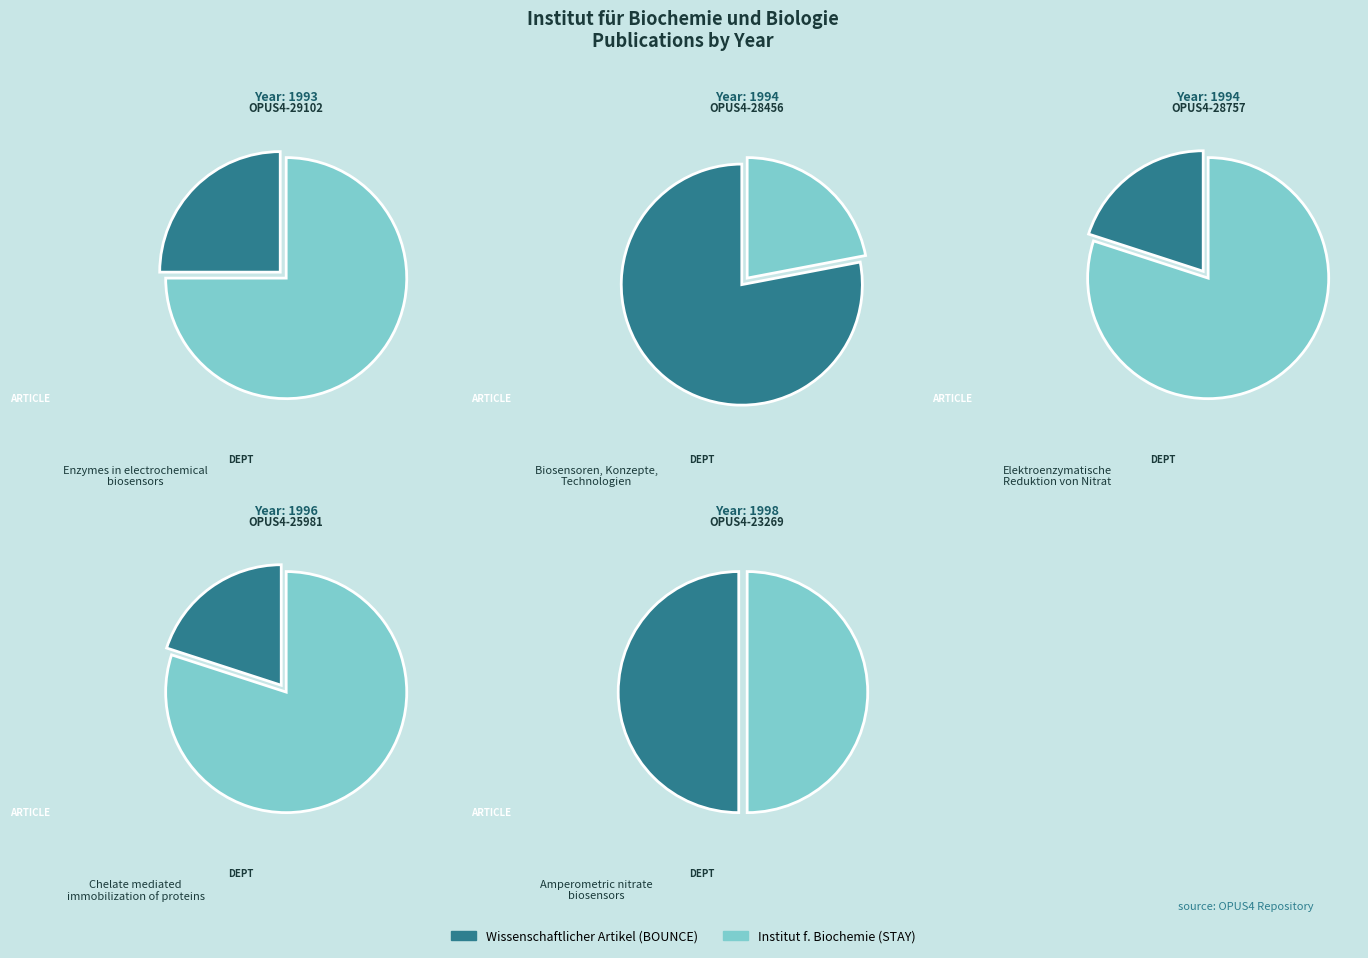

The OPUS4-28456
(1994) slice represents 20% of the pie. True or false?

True